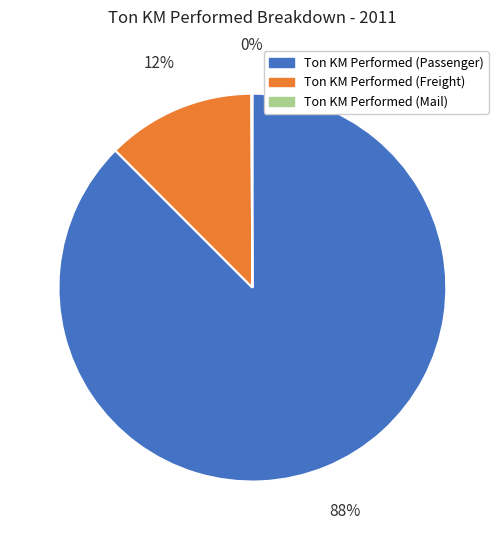

Which category accounts for the majority?

Ton KM Performed (Passenger)